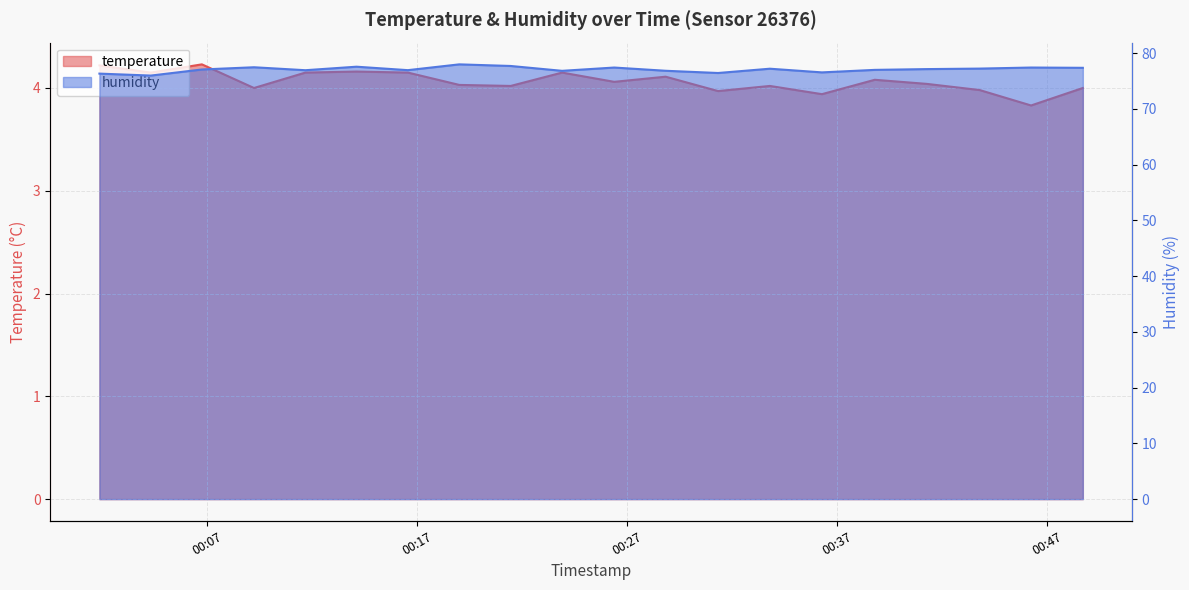

How many lines are shown in the chart?

2